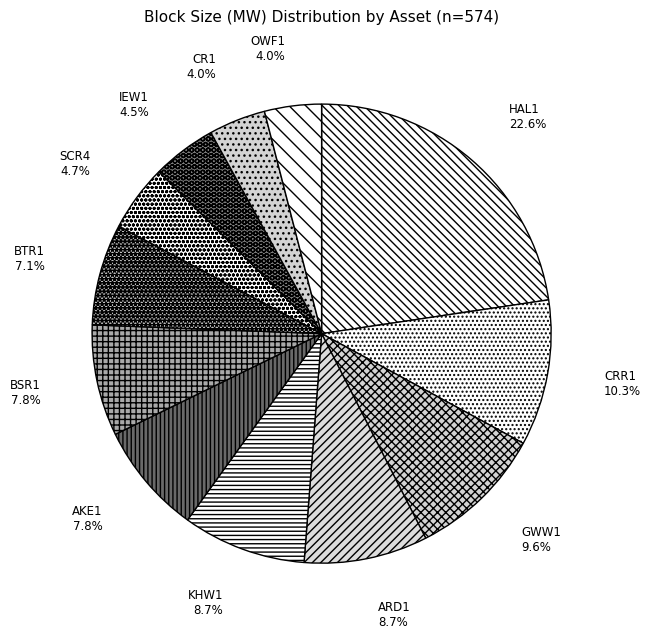

What is the largest slice in the pie chart?

HAL1